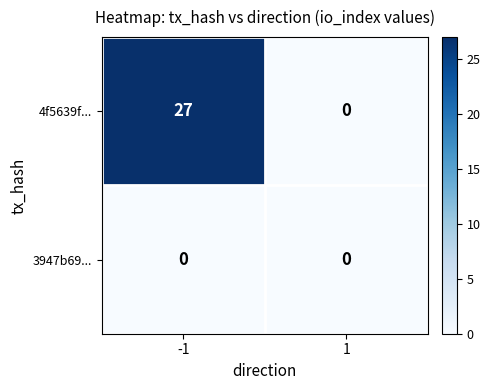

How many series are shown in this chart?

2